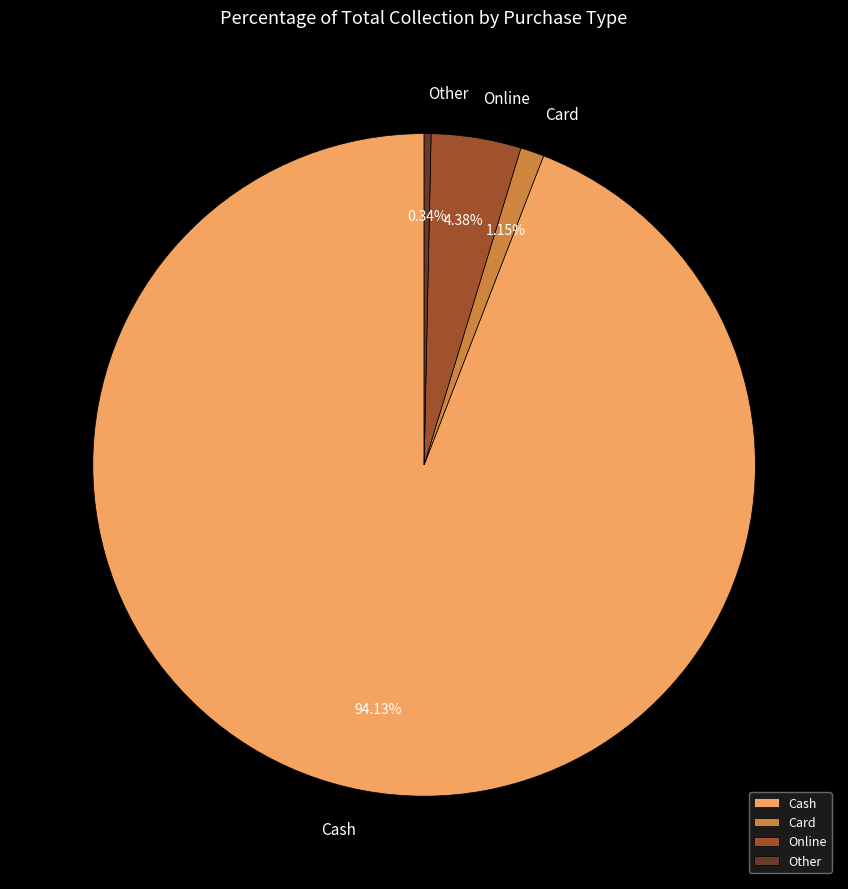

Rank the categories by value from lowest to highest.

Other, Card, Online, Cash